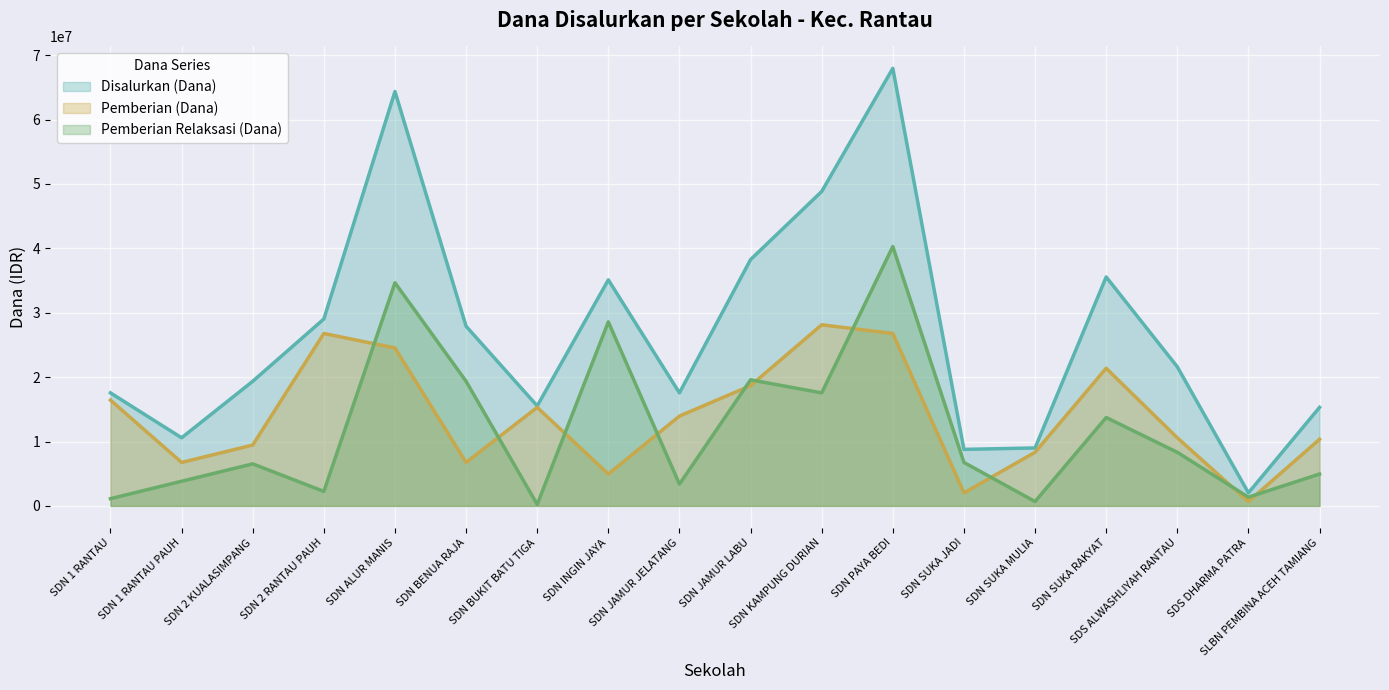

How many intersections are there between Pemberian Relaksasi (Dana) and Pemberian (Dana)?

10